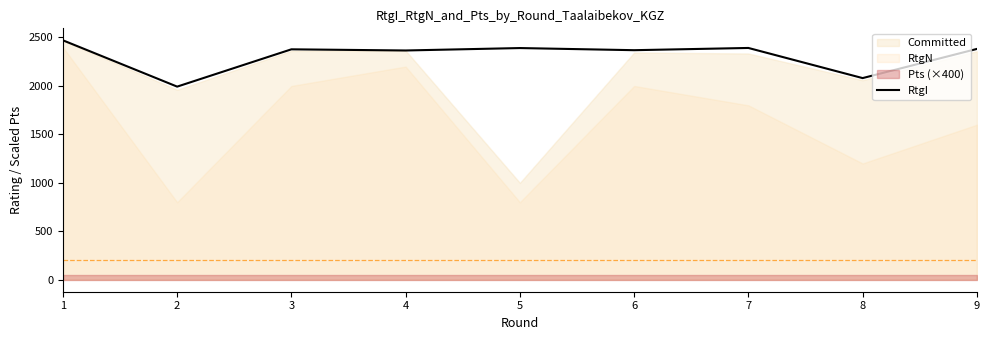

The value of RtgI at 4 is 2366. True or false?

True